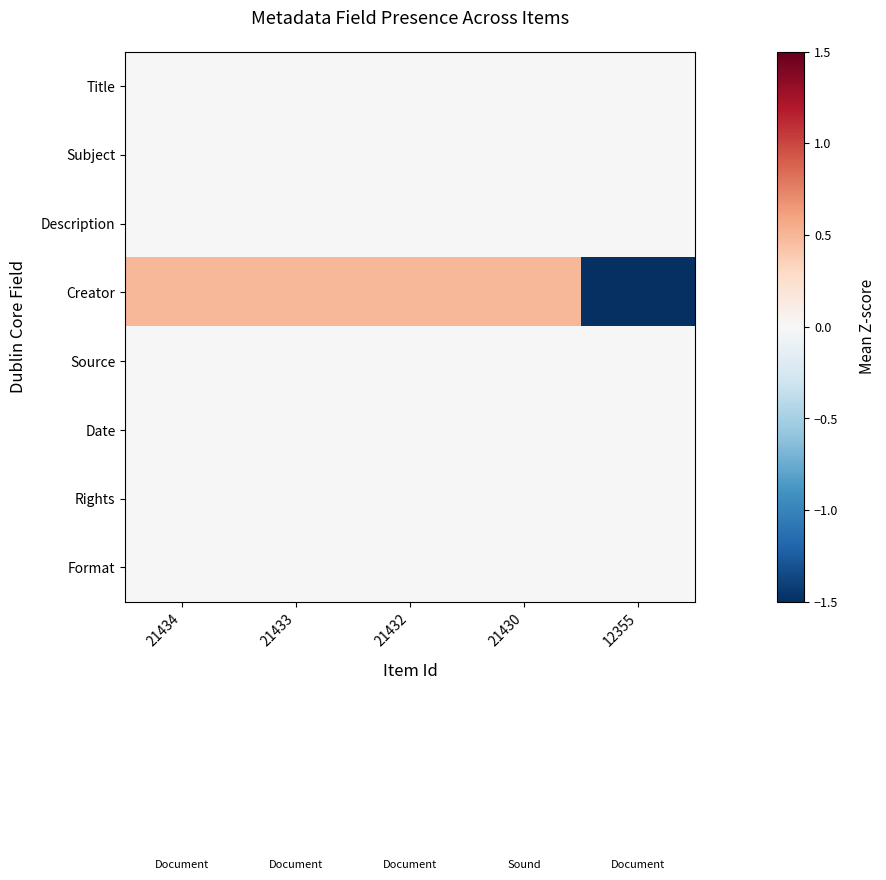

At which category does the chart reach its minimum across all series?

12355